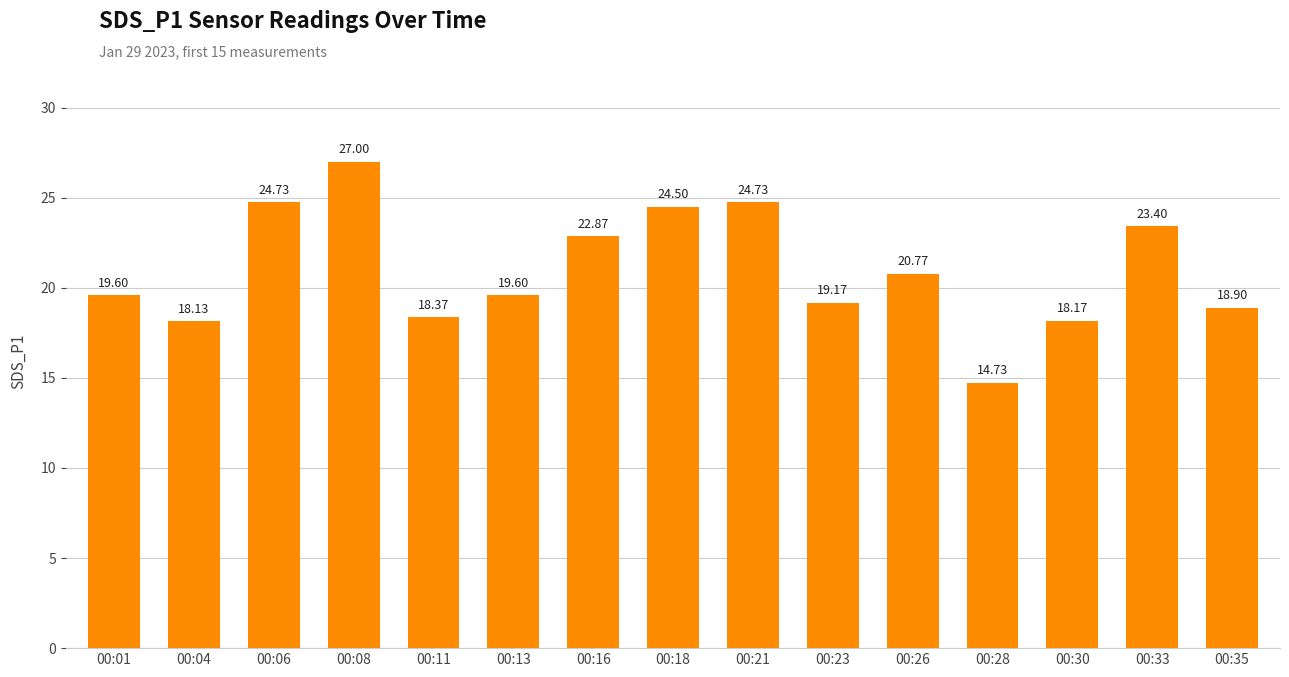

Approximately how many times larger is the value at 00:06 compared to 00:33?

1.1